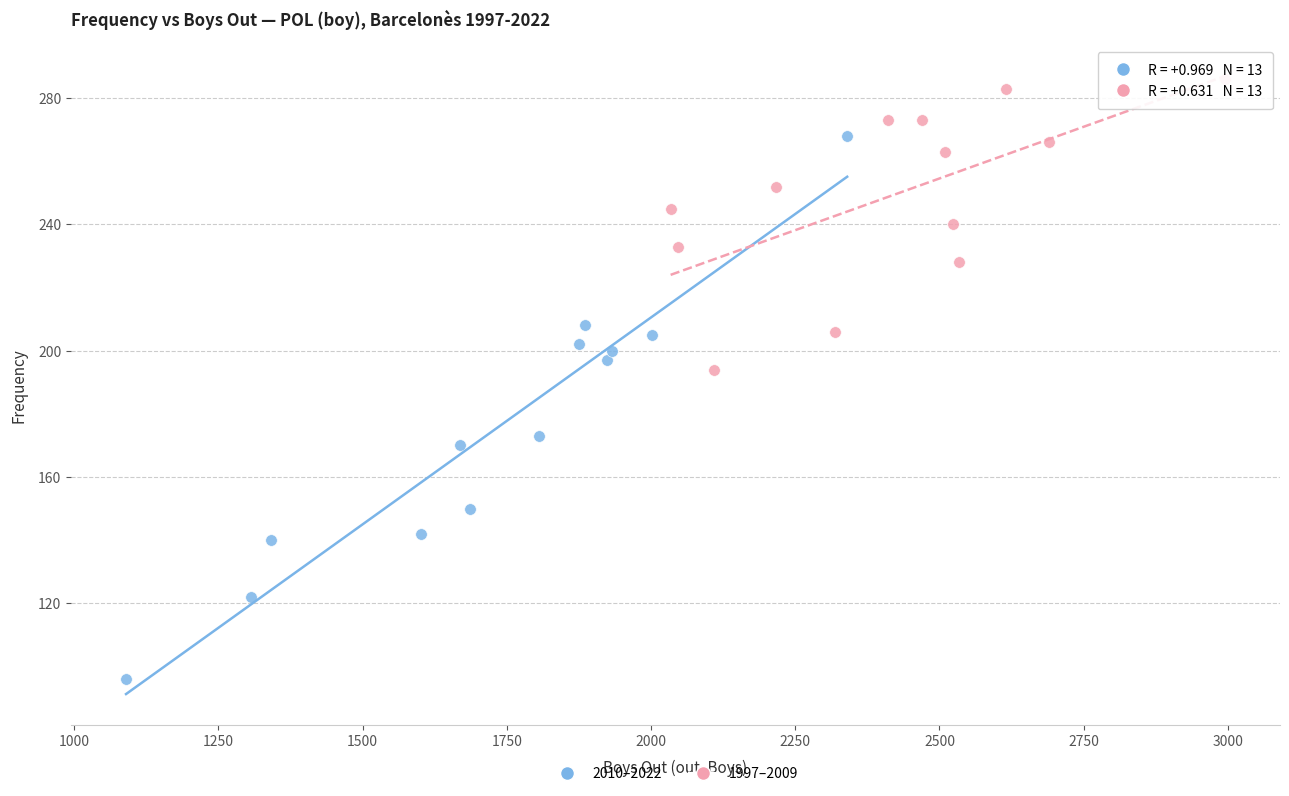

Which series reaches the minimum Y coordinate?

2010–2022